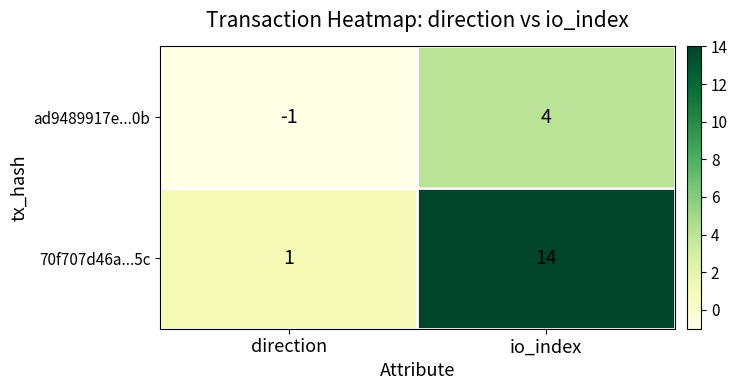

Where is 70f707d46a...5c nearest to the value 7?

direction